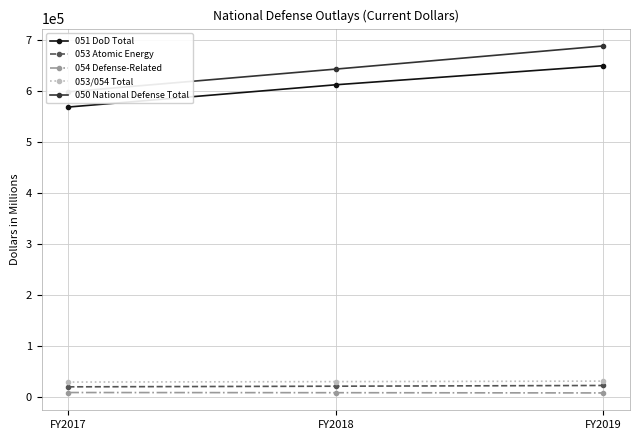

Does the chart display data point markers on the line(s)?

Yes